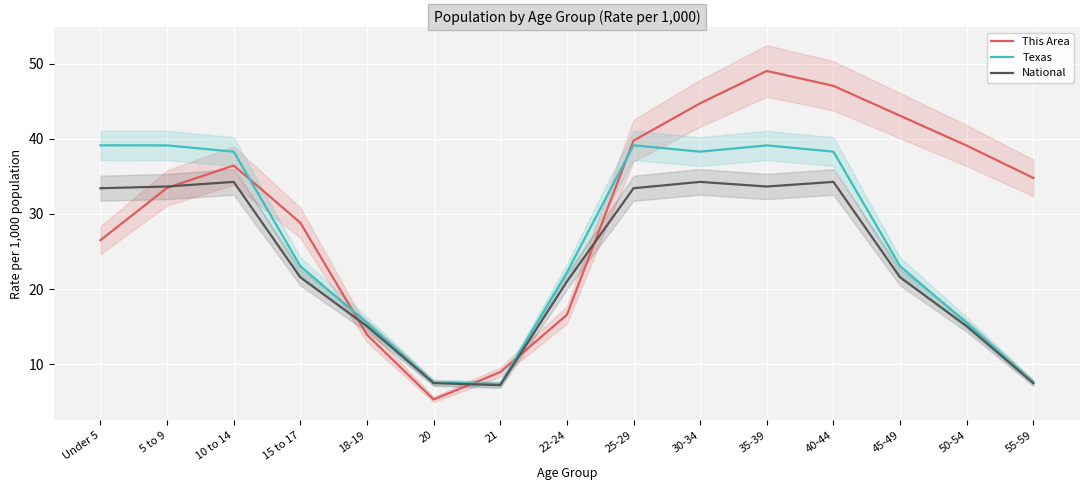

Which has a higher value, 35-39 or 25-29?

35-39